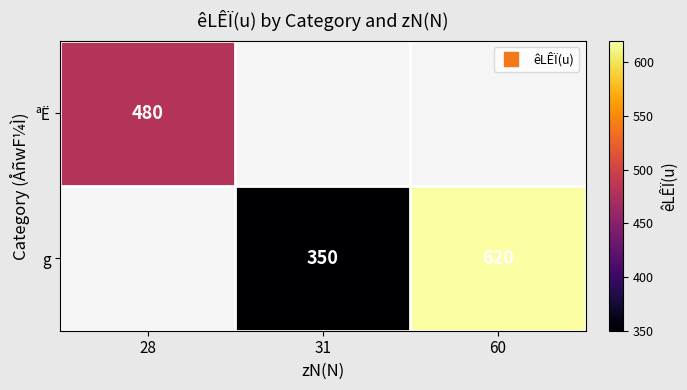

How many values in ªË are above zero?

1